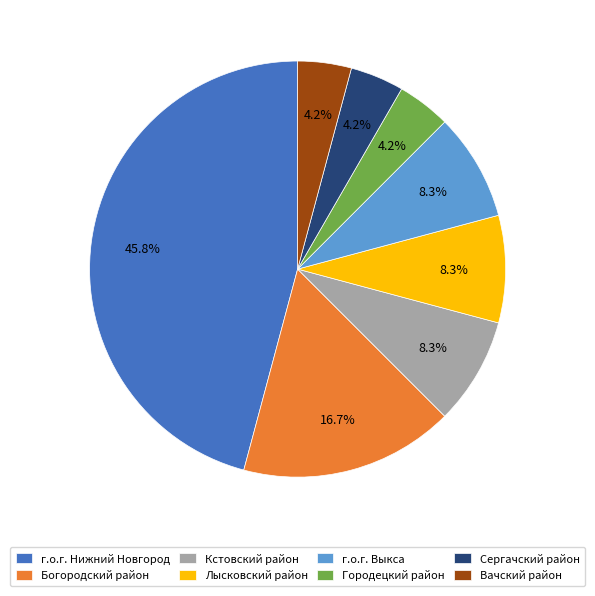

The Кстовский район slice represents 8% of the pie. True or false?

True